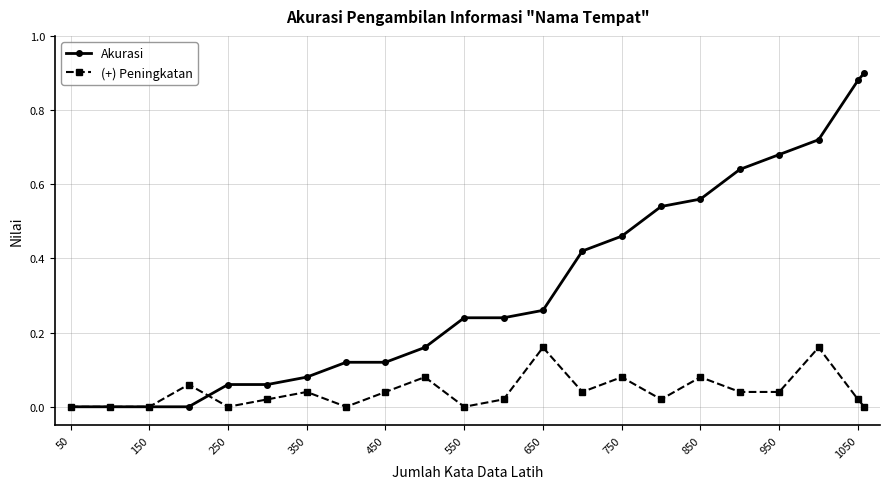

True or false: (+) Peningkatan has more than 1 interior local peaks.

True